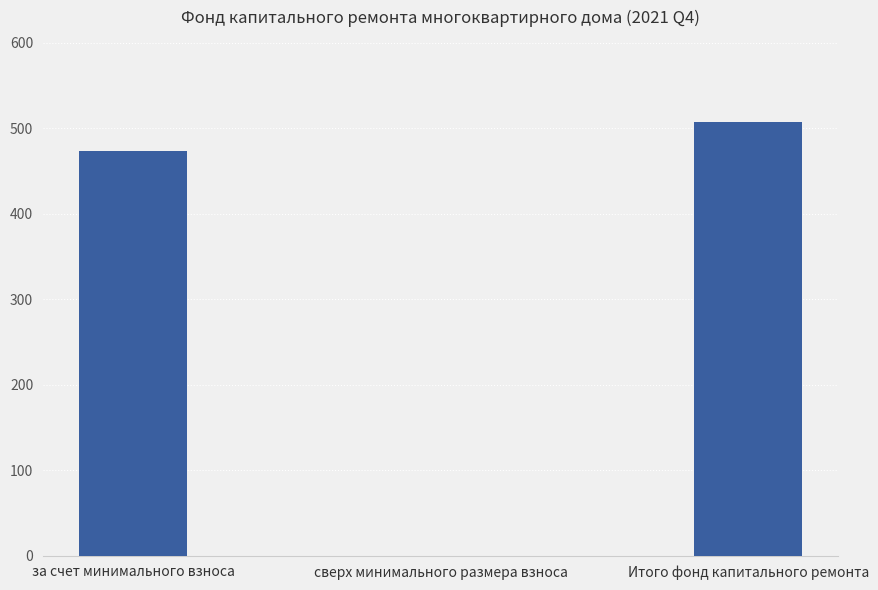

How many positive values are there?

2